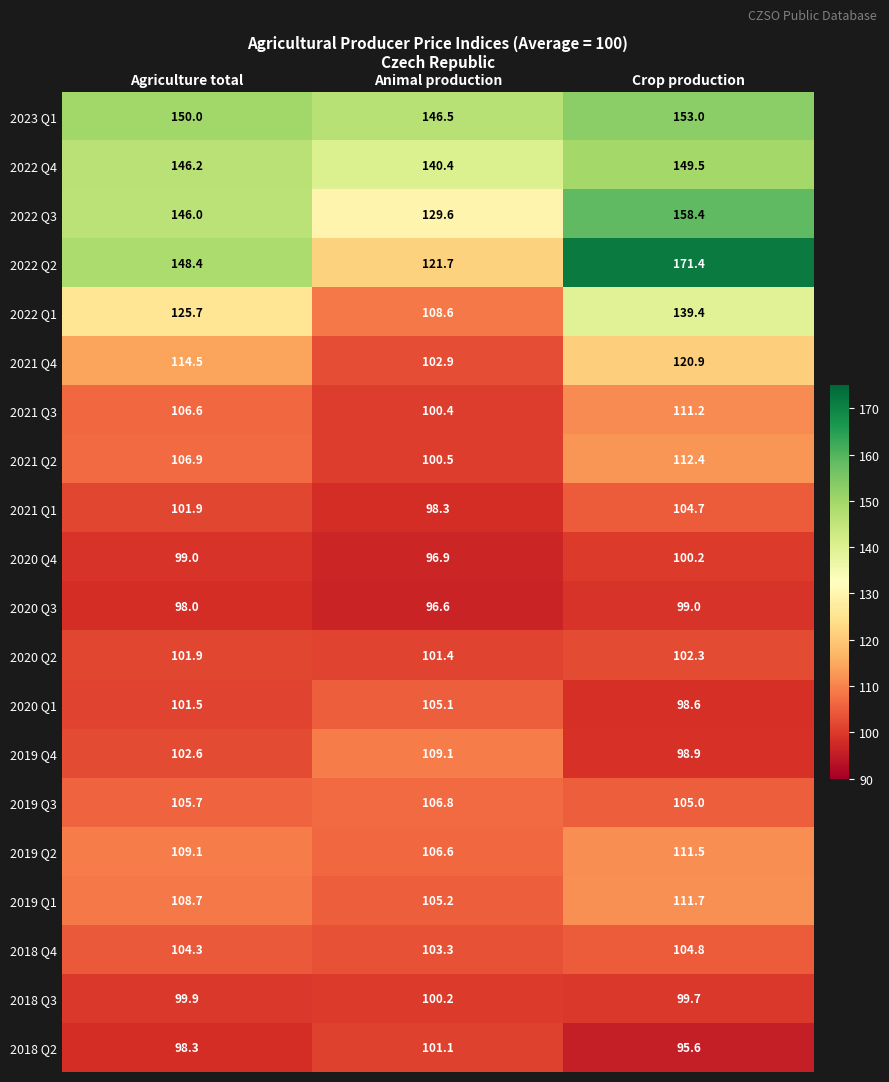

At which label is 2022 Q1 closest to 124?

Agriculture total